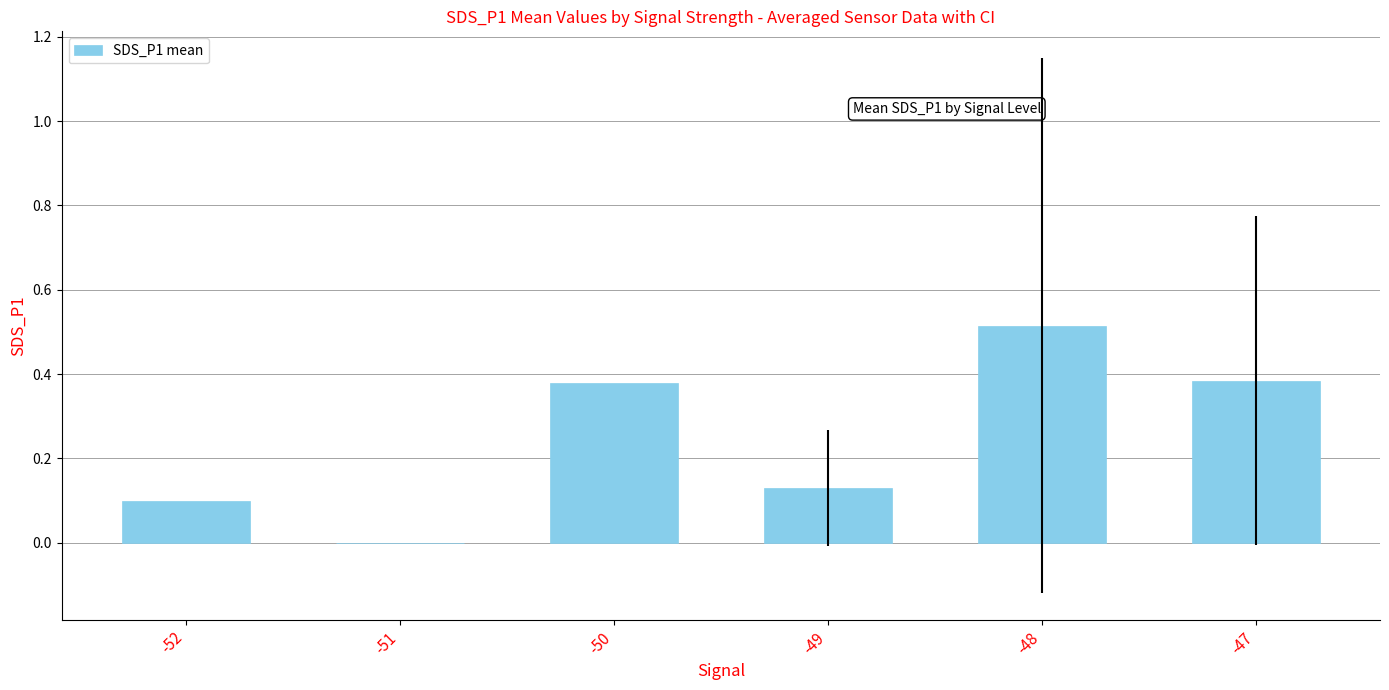

Between -47 and -52, which is larger?

-47